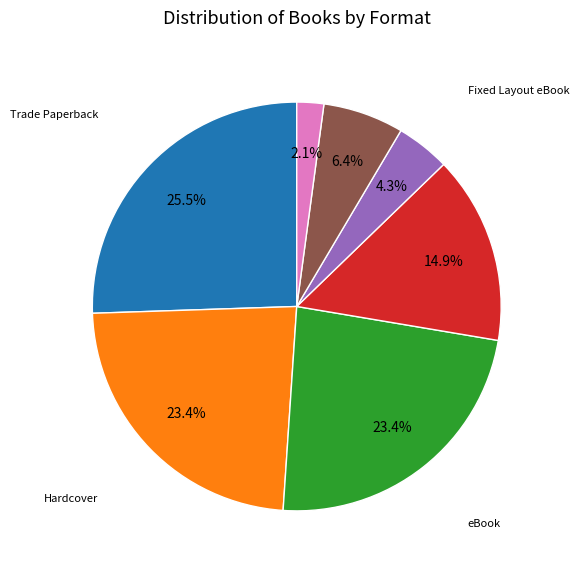

Is there any slice that represents more than half of the pie?

No